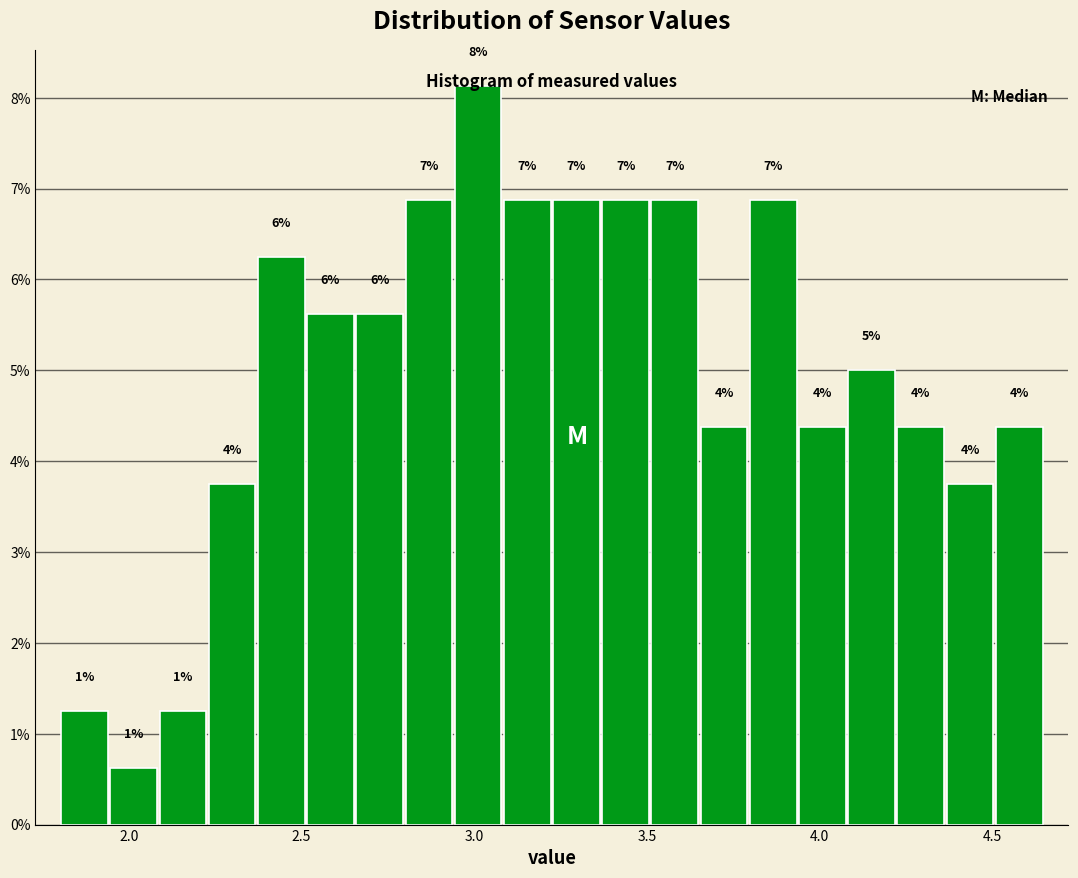

Read against the x-axis, roughly where is the centre of the tallest bar?

3.00